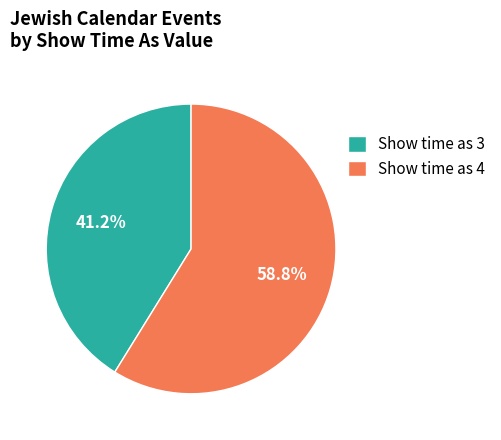

Rank the categories by value from lowest to highest.

Show time as 3, Show time as 4